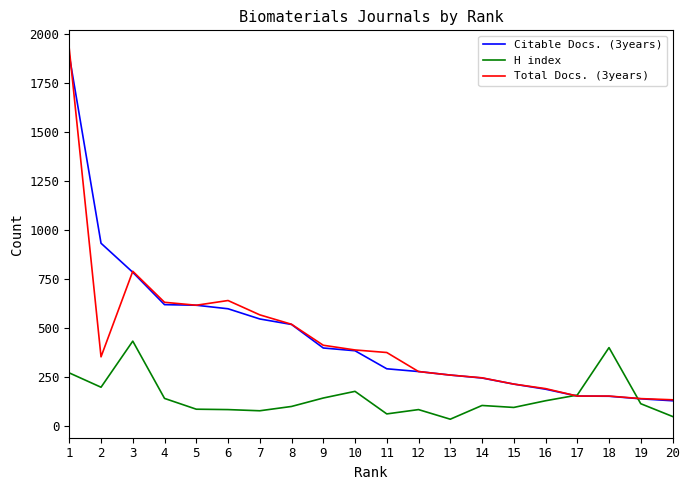

What is the greatest value displayed?

1925